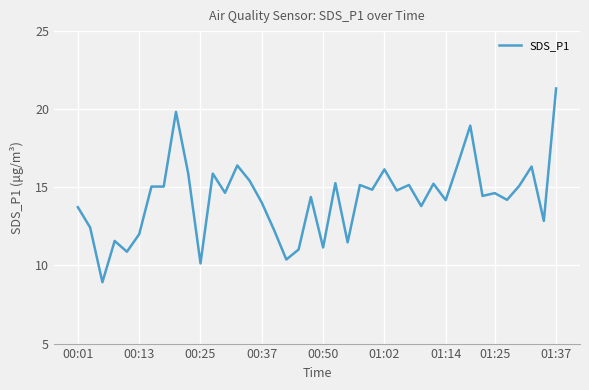

What is the difference between the maximum and minimum values?

12.4